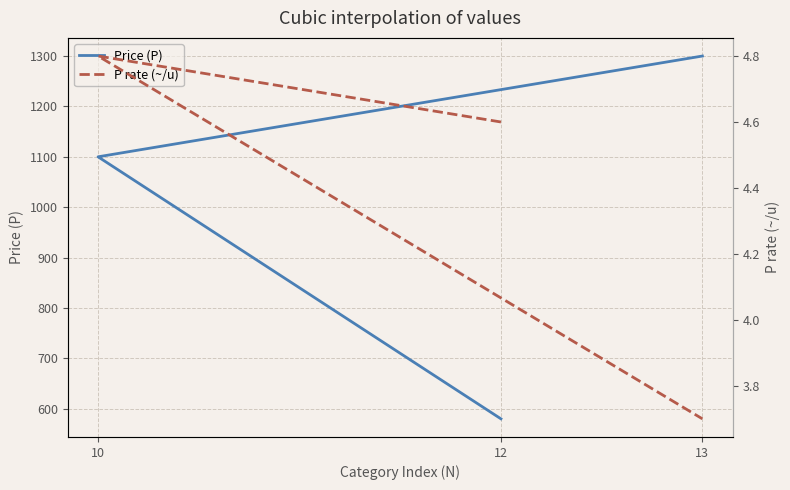

What is the label of the 3rd point from the right?

12